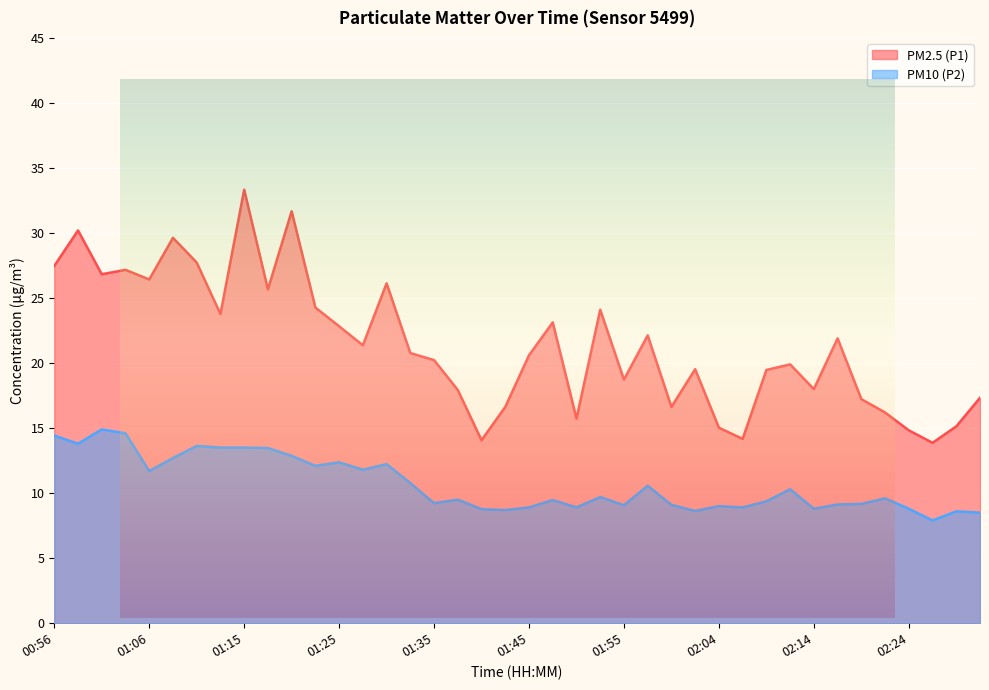

Read the PM10 (P2) value at 01:37.

9.5